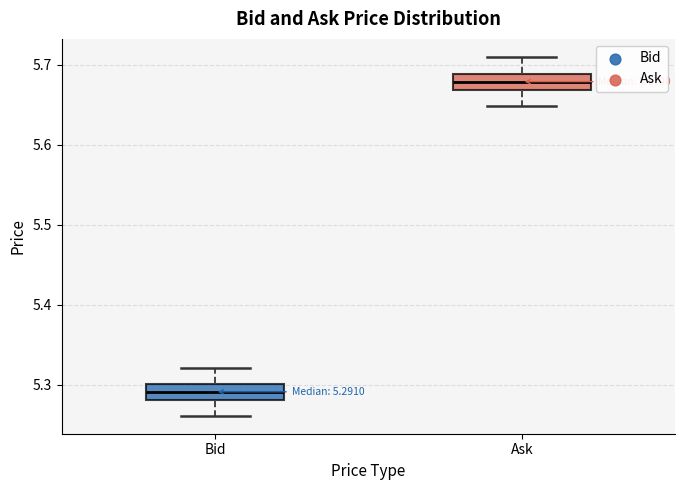

Which box's median line is the highest?

Ask